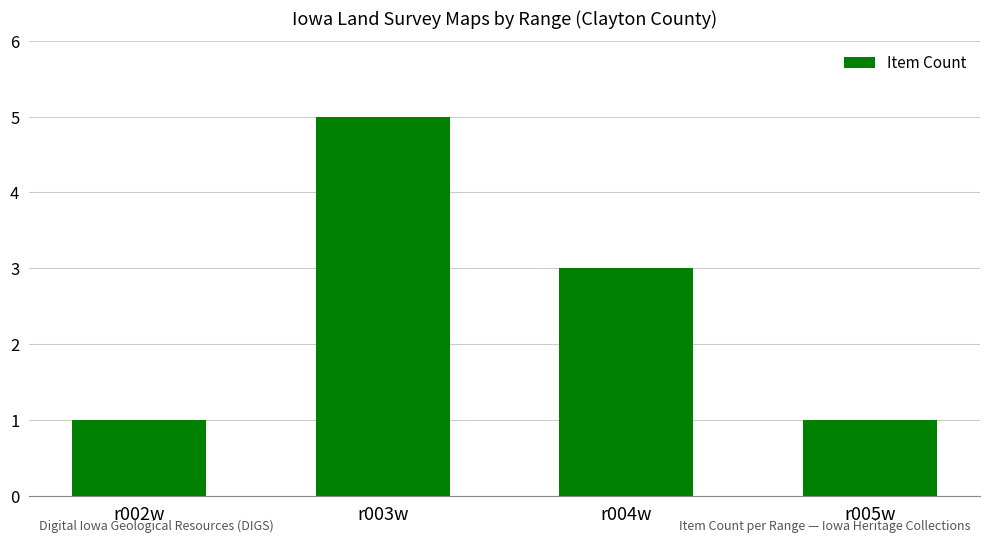

What is the approximate value at r002w?

1